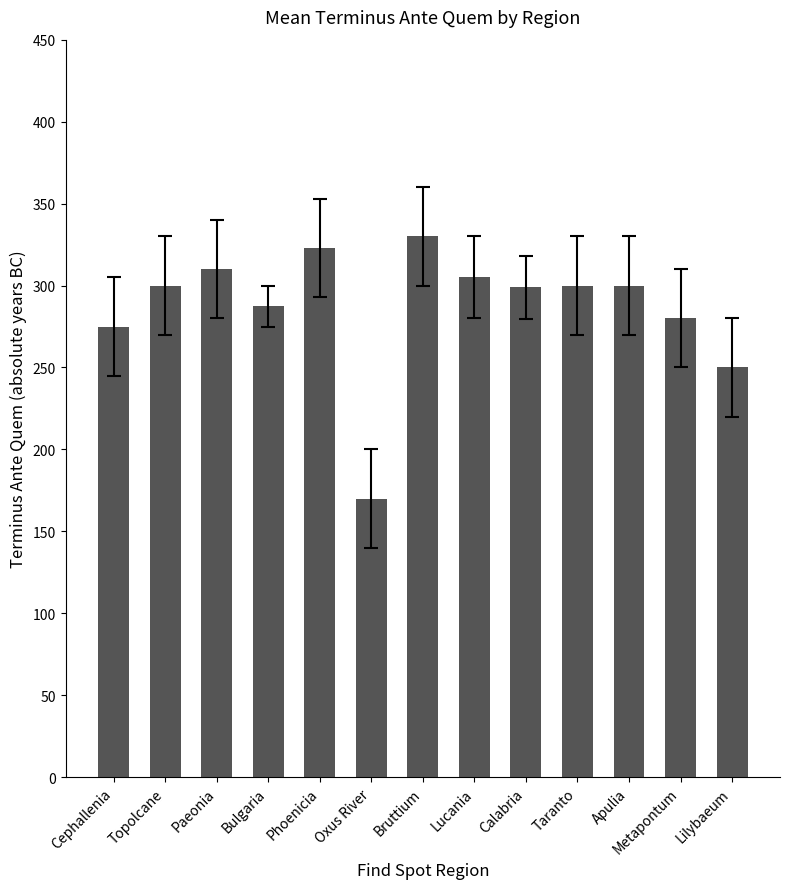

Read the value at Lilybaeum.

250.0